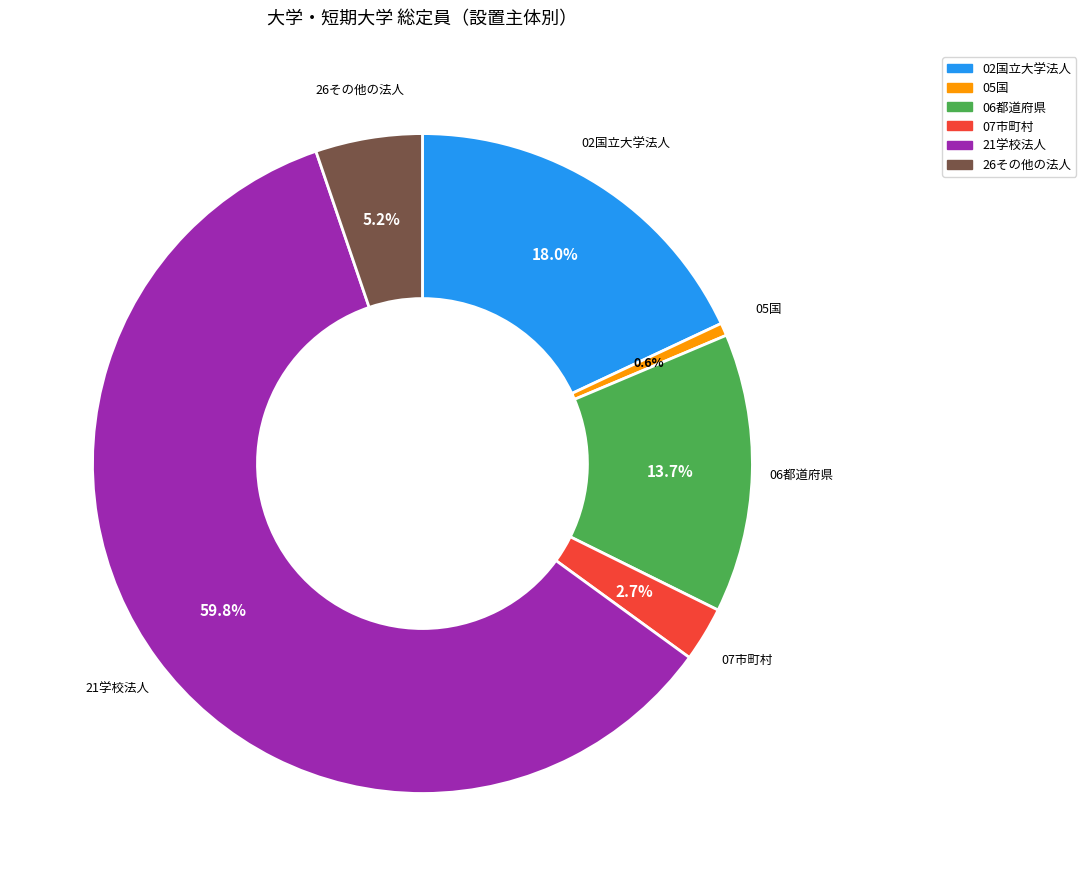

How many segments does this pie chart have?

6